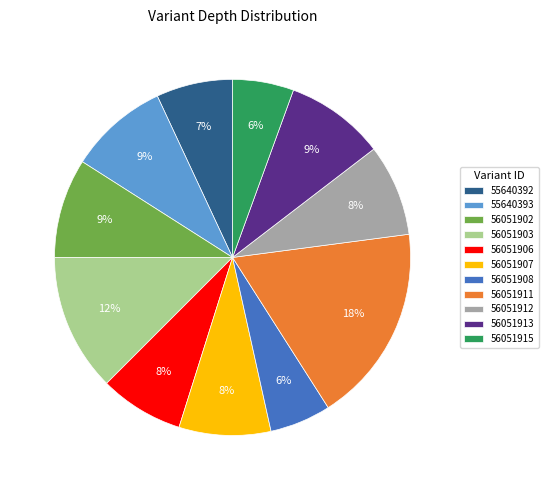

What is the ratio of the value at 56051912 to the value at 56051907?

1.0